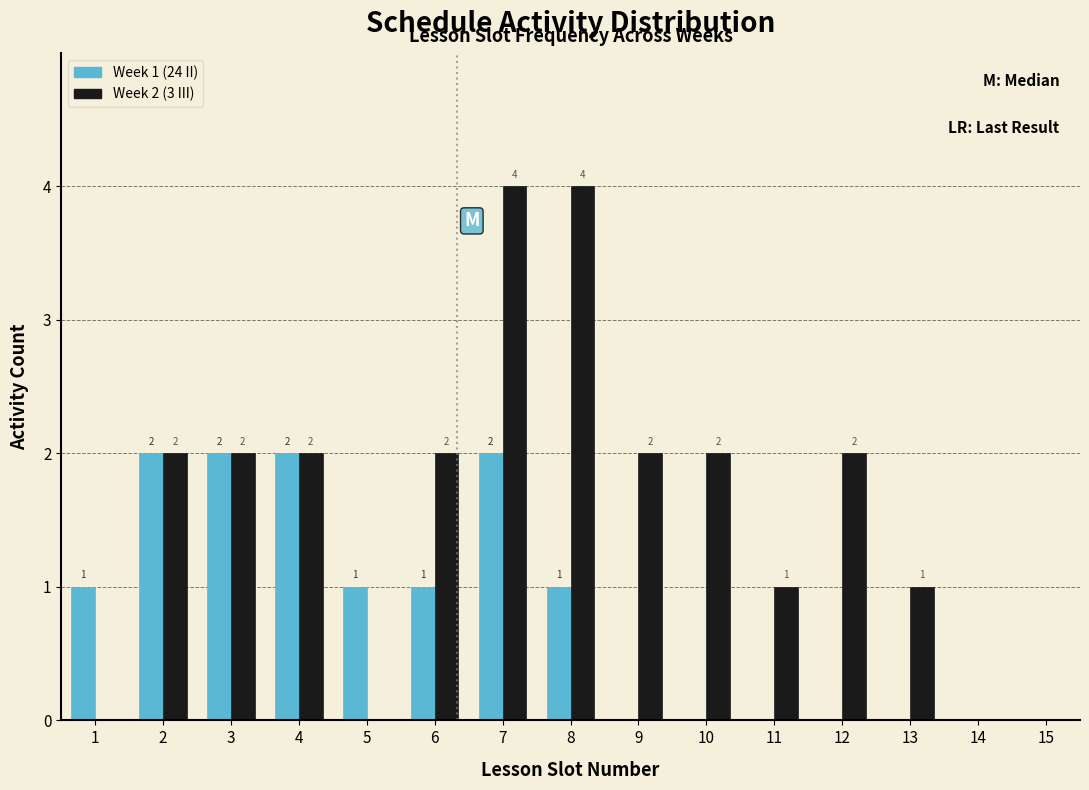

Reading right to left, extract all data points from this chart.

Week 1 (24 II): 15=0	14=0	13=0	12=0	11=0	10=0	9=0	8=1	7=2	6=1	5=1	4=2	3=2	2=2	1=1
Week 2 (3 III): 15=0	14=0	13=1	12=2	11=1	10=2	9=2	8=4	7=4	6=2	5=0	4=2	3=2	2=2	1=0